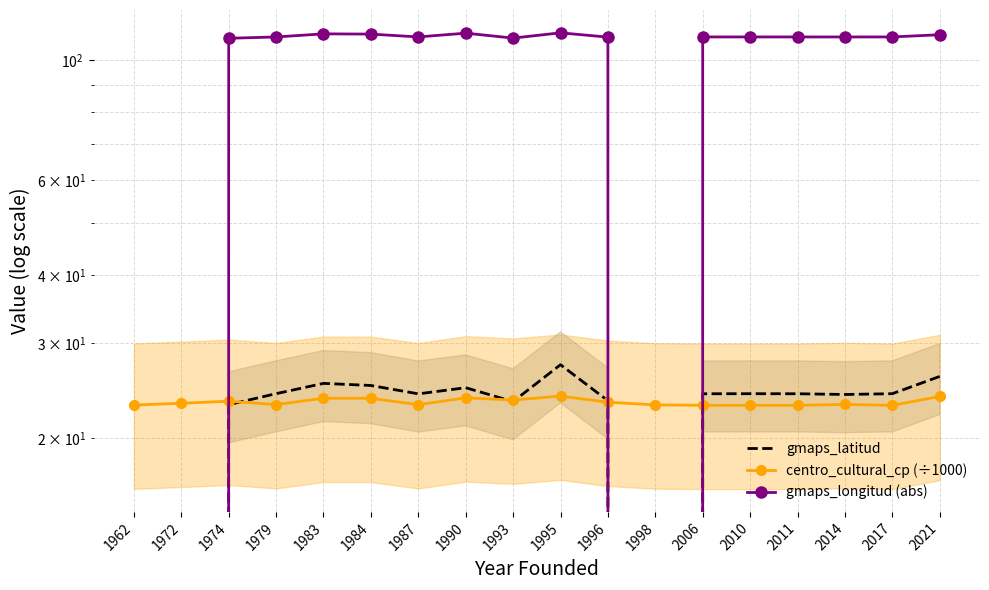

What is the sum of the gmaps_latitud values at 1987 and 1974?

47.2